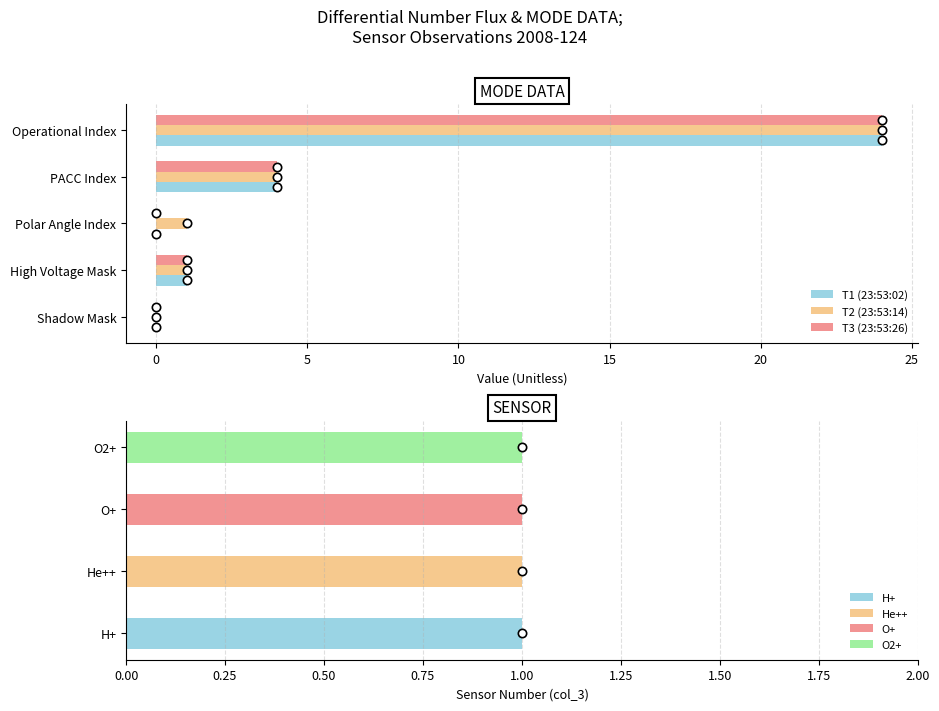

At which label is T3 (23:53:26) closest to 12?

PACC Index